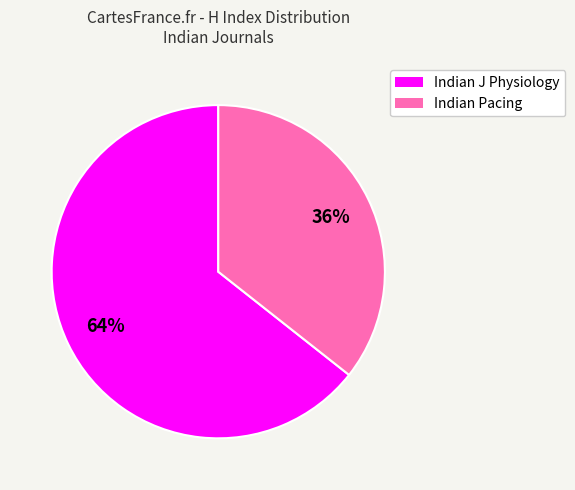

Which category has the smallest portion of the pie?

Indian Pacing